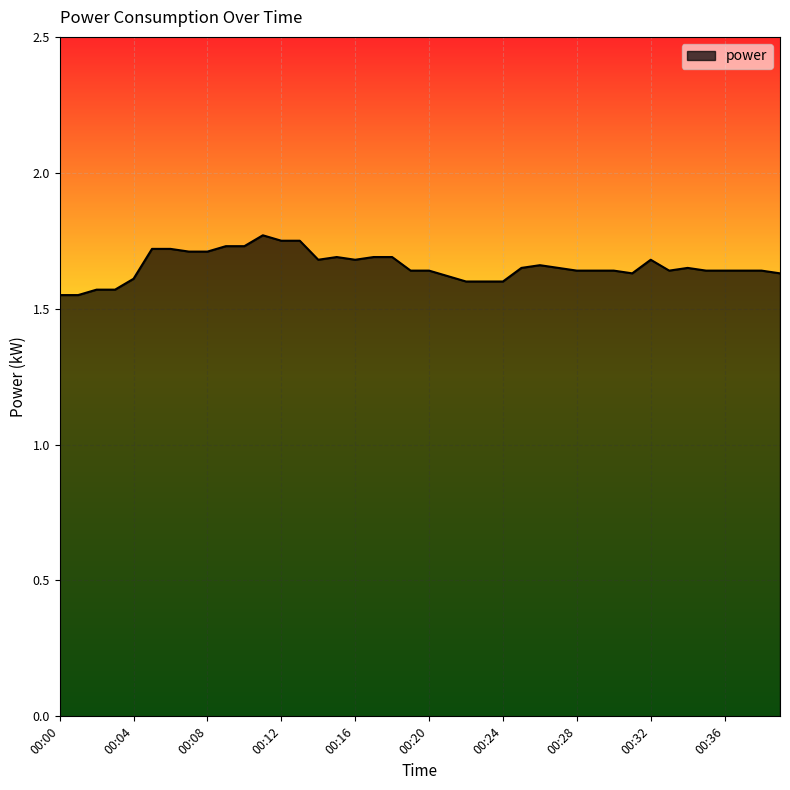

How many lines are shown in the chart?

1